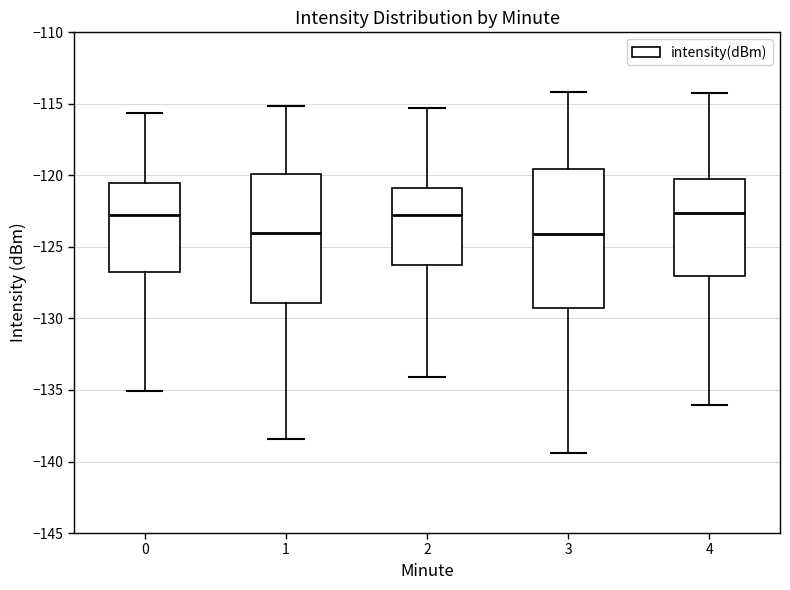

Reading left to right, read every box against the y-axis: the position of its median line, the range the box covers, and the ends of its whiskers. The values are not printed on the chart, so give them approximately, as read against the axis.

0: median -123.0, box -126.5 to -120.5, whiskers -135.0 to -115.5
1: median -124.0, box -129.0 to -120.0, whiskers -138.5 to -115.0
2: median -123.0, box -126.5 to -121.0, whiskers -134.0 to -115.5
3: median -124.0, box -129.5 to -119.5, whiskers -139.5 to -114.0
4: median -122.5, box -127.0 to -120.0, whiskers -136.0 to -114.5